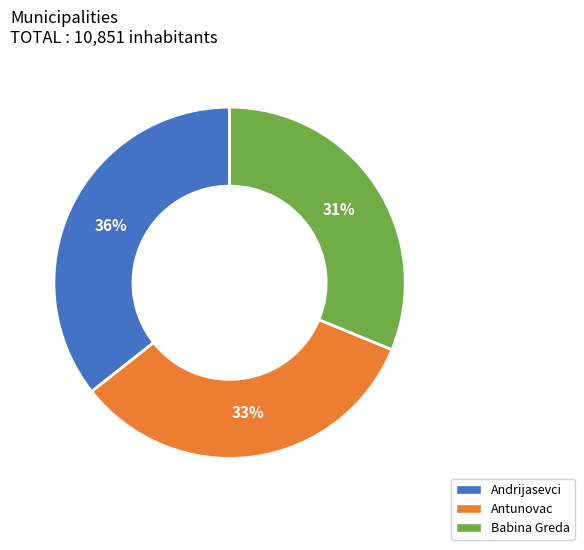

Approximately how many times larger is the value at Babina Greda compared to Andrijasevci?

0.9